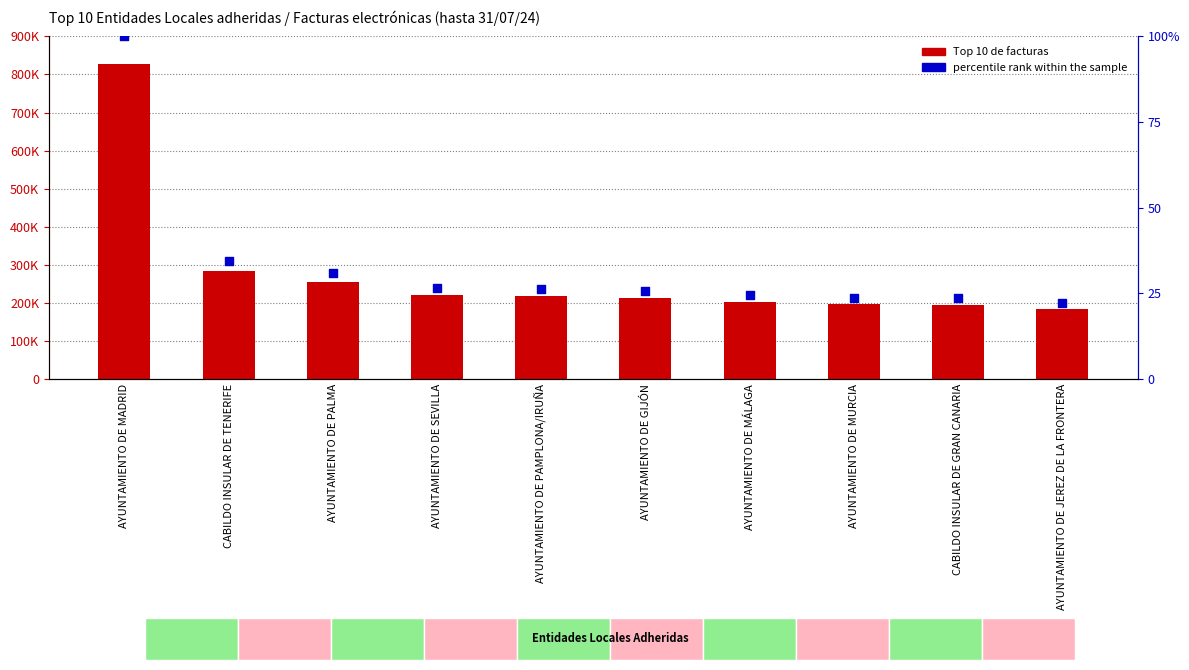

Which series contains the highest Y value?

Top 10 de facturas